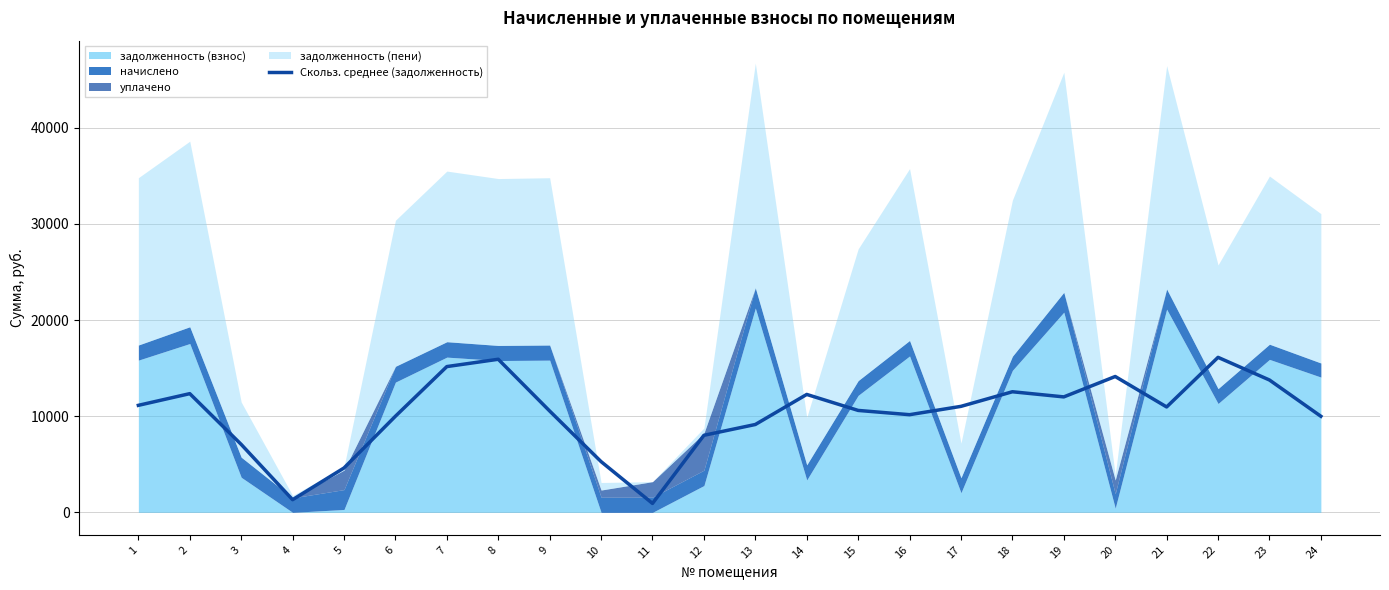

How many points are lower than both their immediate neighbors (excluding endpoints)?

5